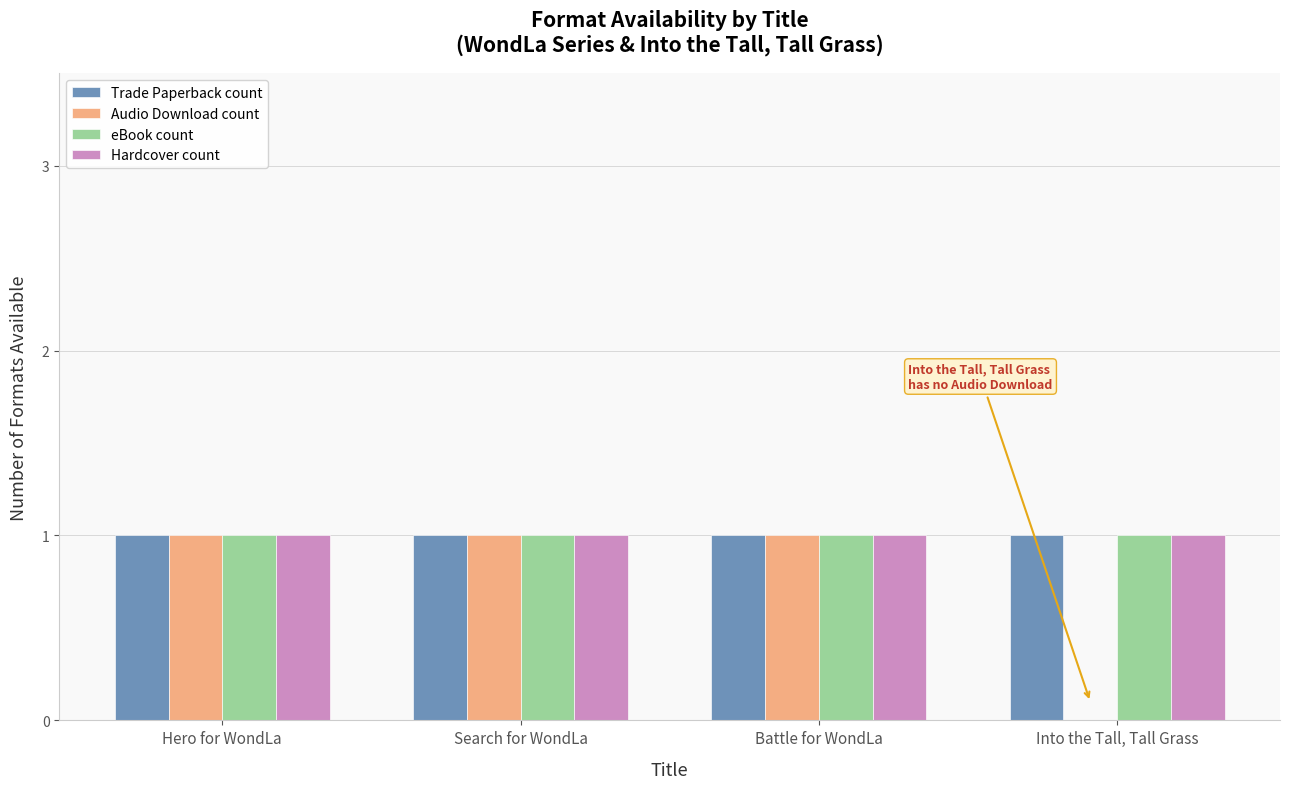

What is the average value of the Trade Paperback count series?

1